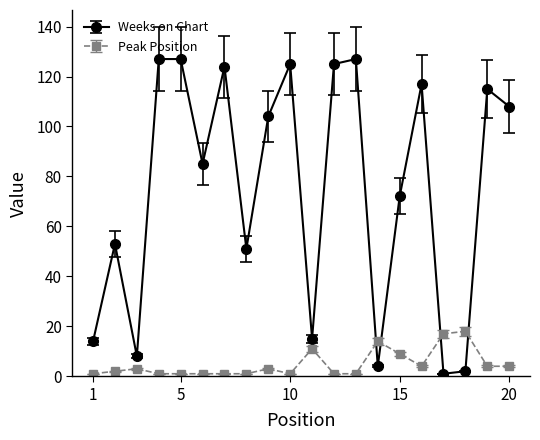

What is the value of the Weeks on Chart point at the 17th from the left?

1